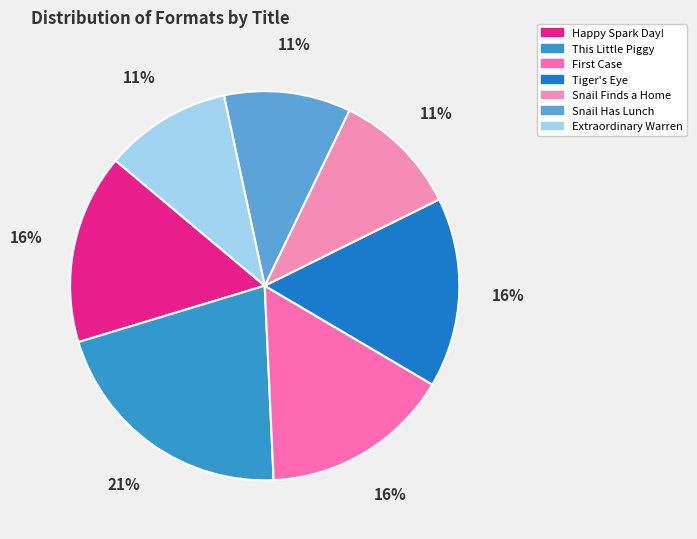

Count the number of slices in the pie.

7